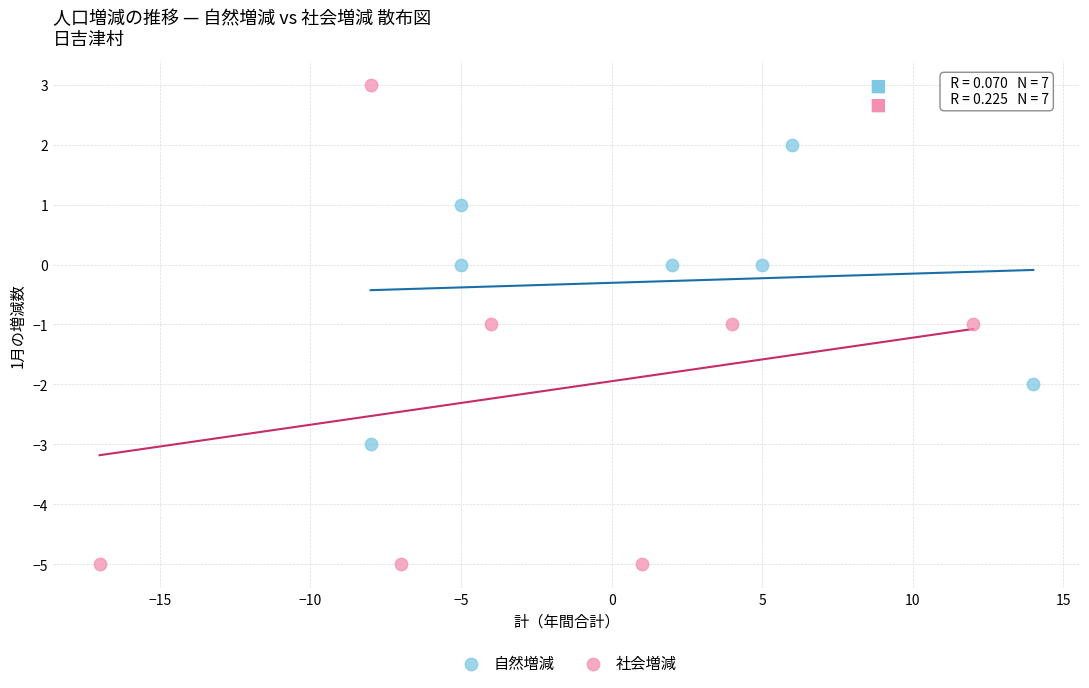

Which series contains the lowest Y value?

社会増減